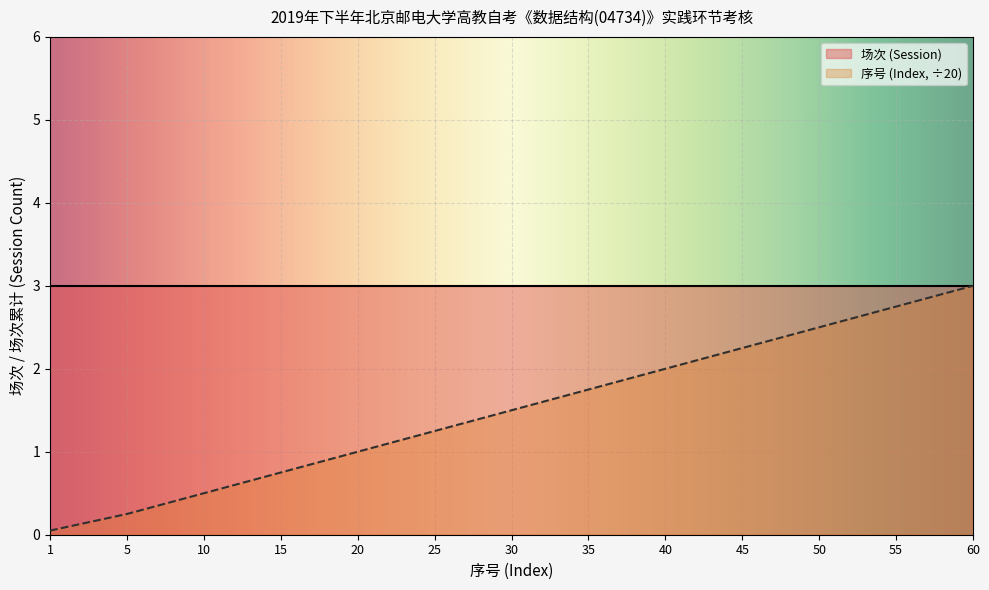

Between 50 and 40, which is larger?

50